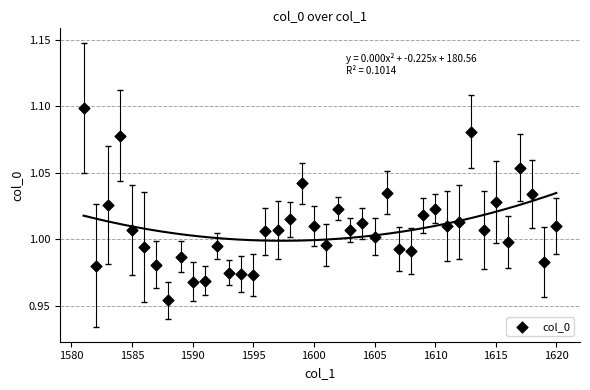

What is the range of X values (max minus min)?

39.0